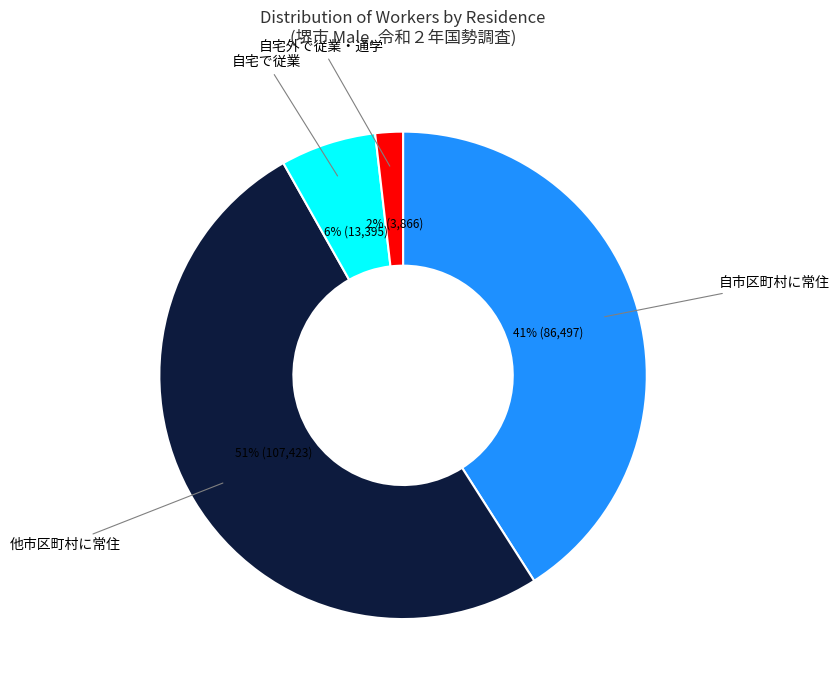

Does any single category account for the majority?

Yes